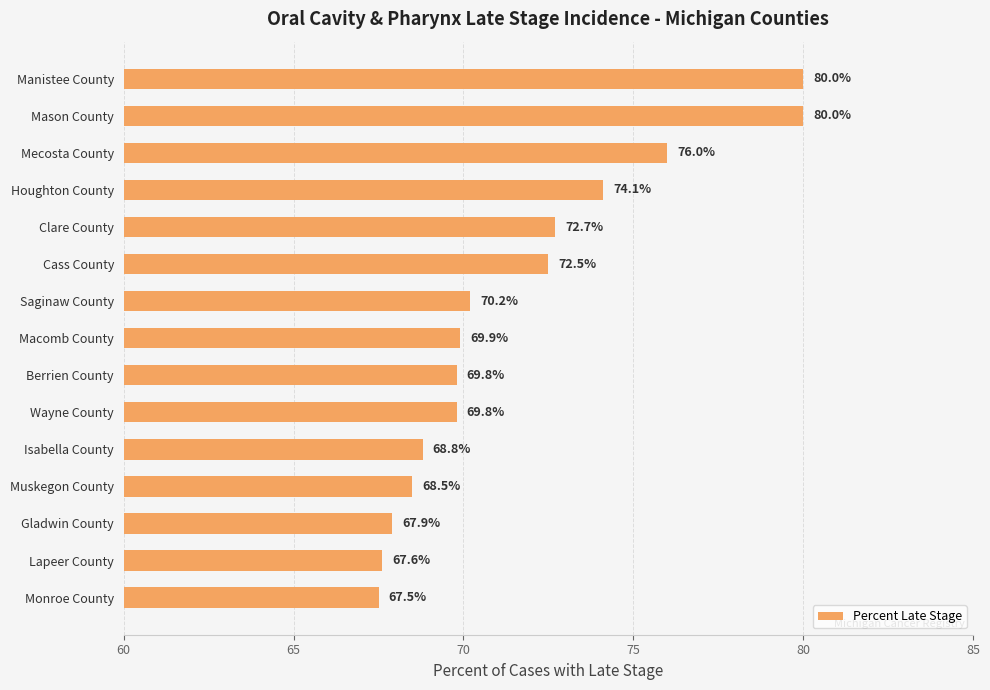

Approximately how many times larger is the value at Monroe County compared to Muskegon County?

1.0